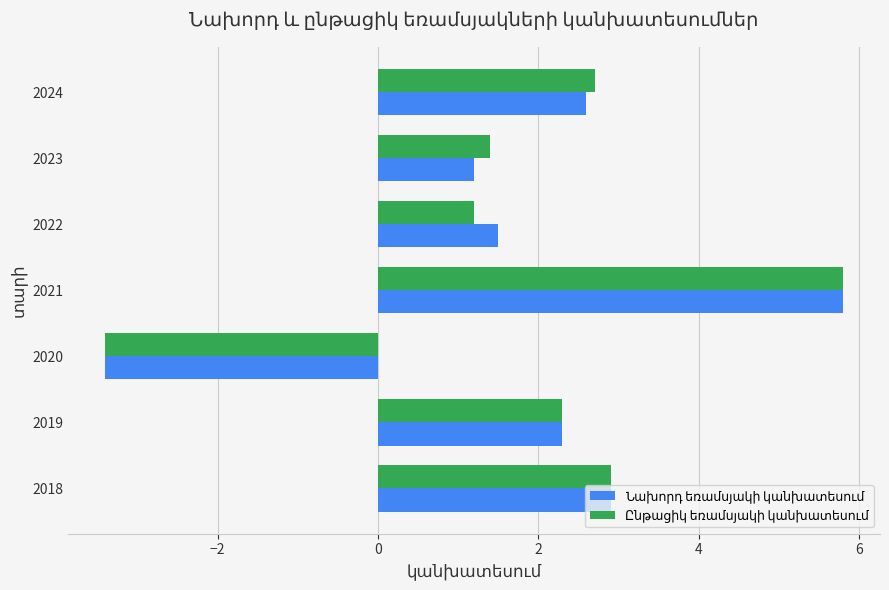

What is the total value across all series at 2023?

2.6